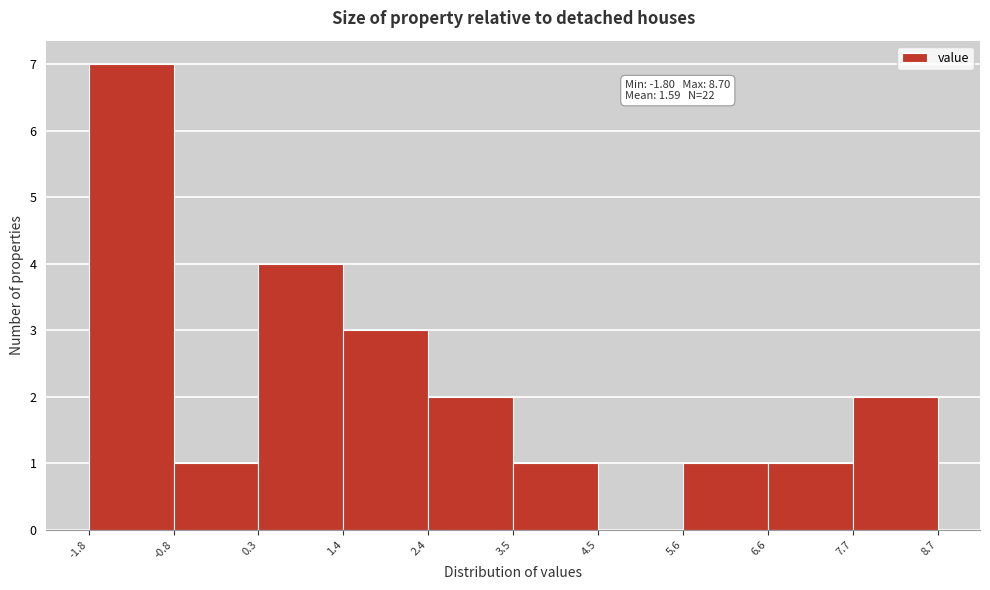

Over which range of the x-axis is the bar tallest?

-1.8 to -0.8